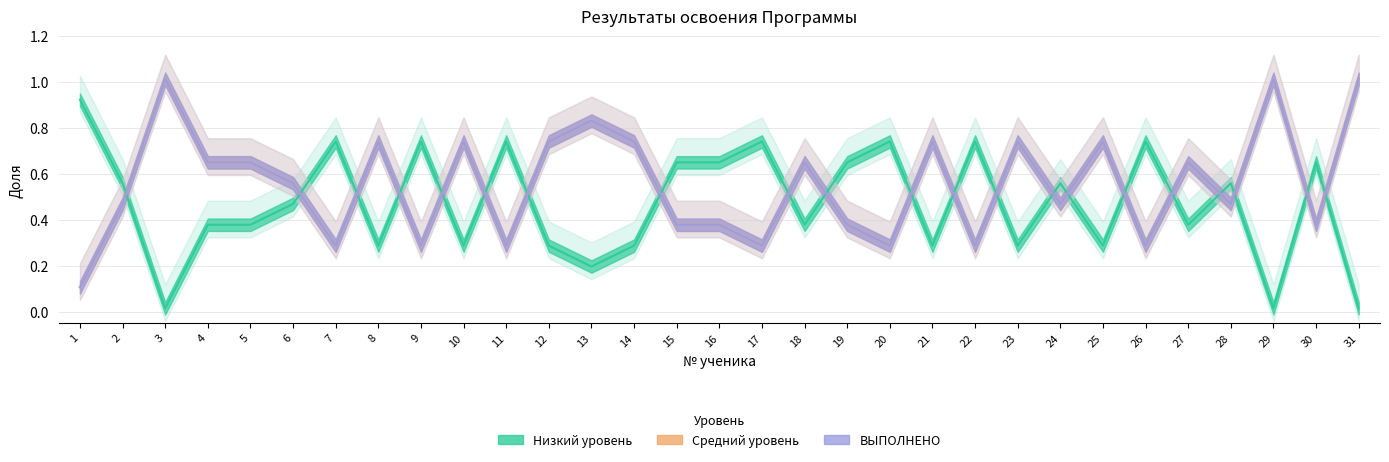

Where is the first local minimum for Низкий уровень?

3